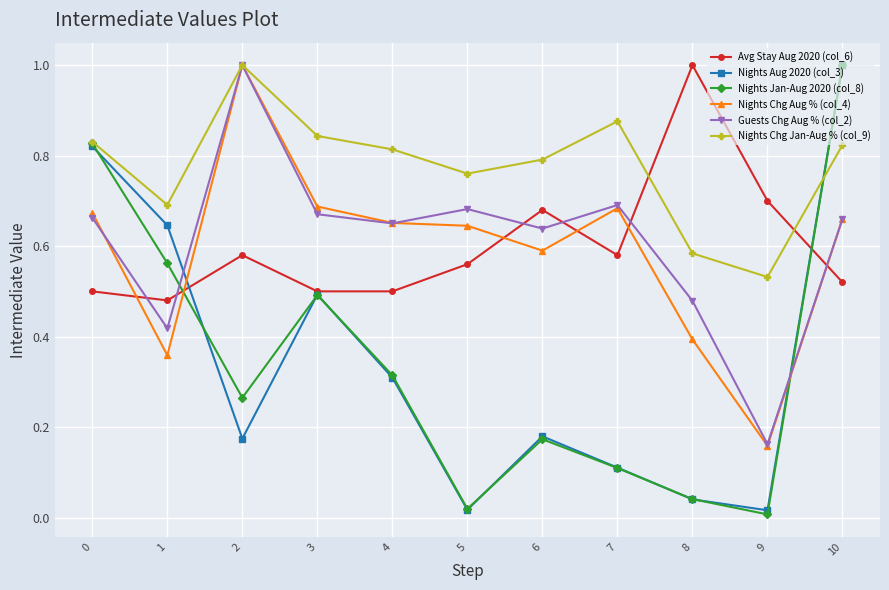

True or false: Nights Jan-Aug 2020 (col_8) and Nights Chg Aug % (col_4) intersect in this chart.

True